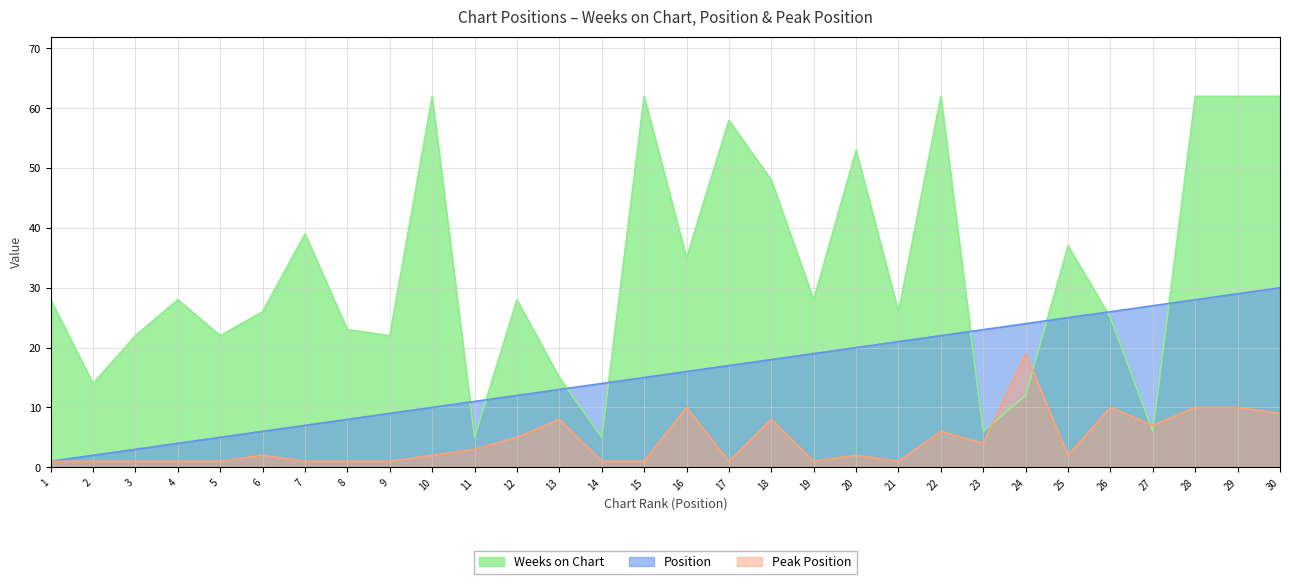

What is the sum of all Position values?

465